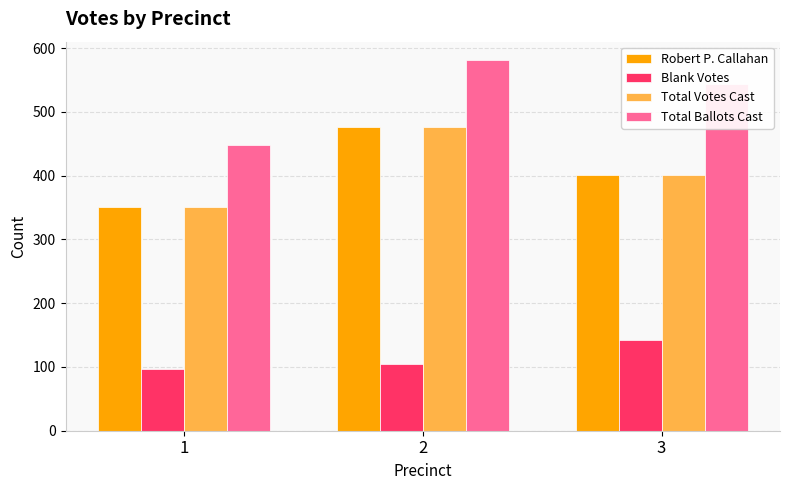

The value of Total Ballots Cast at 2 is 800. True or false?

False